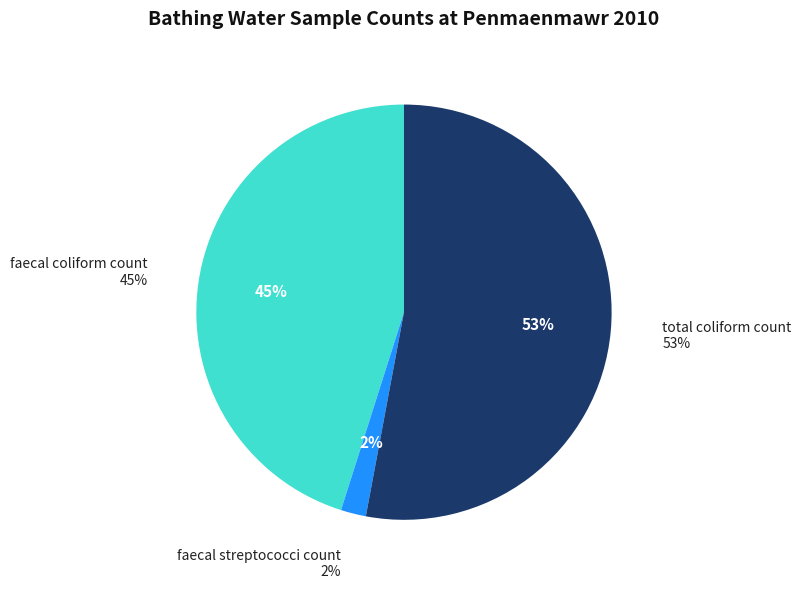

What is the change in value from faecal coliform count to total coliform count?

+8